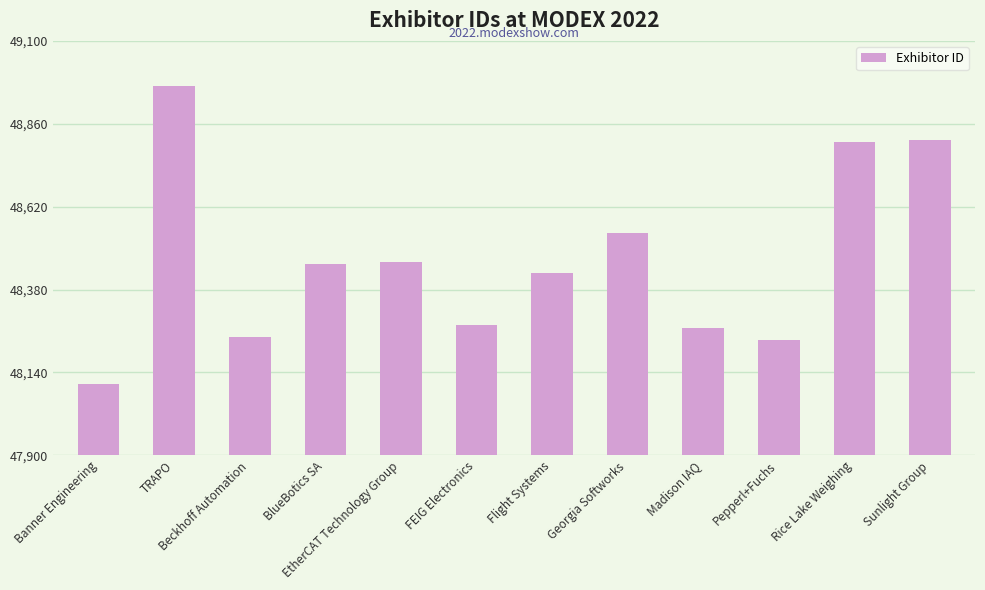

What is the label of the 10th bar from the left?

Pepperl+Fuchs